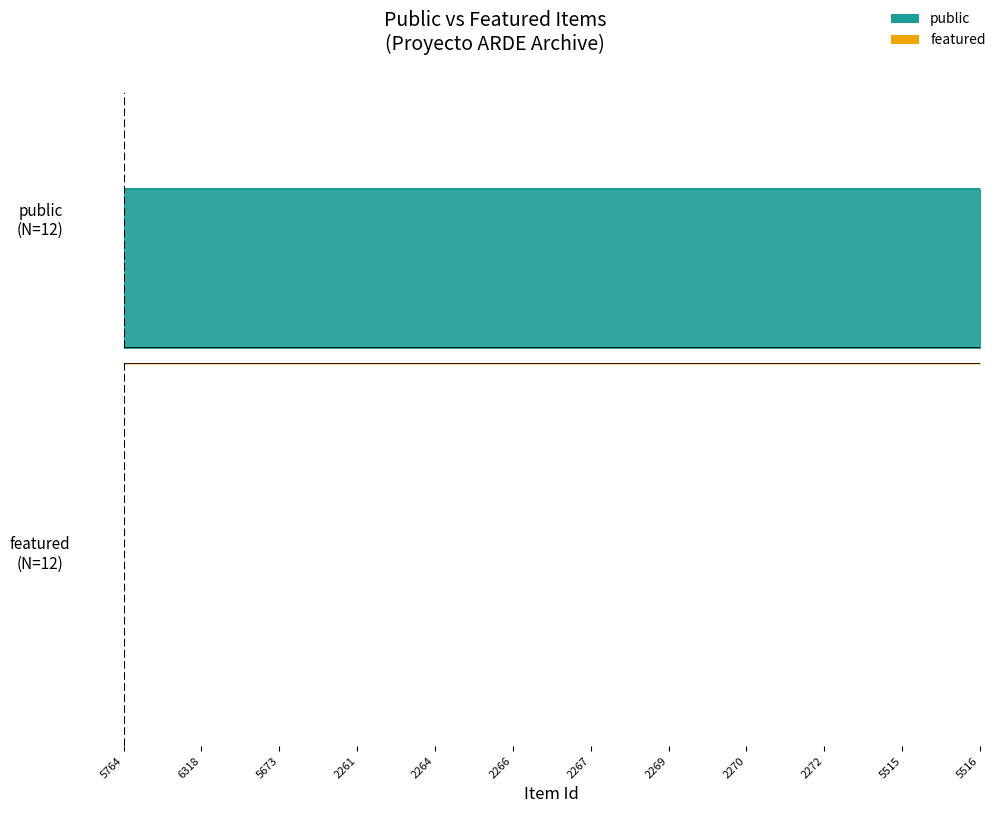

Which category has the highest value across all series?

5764